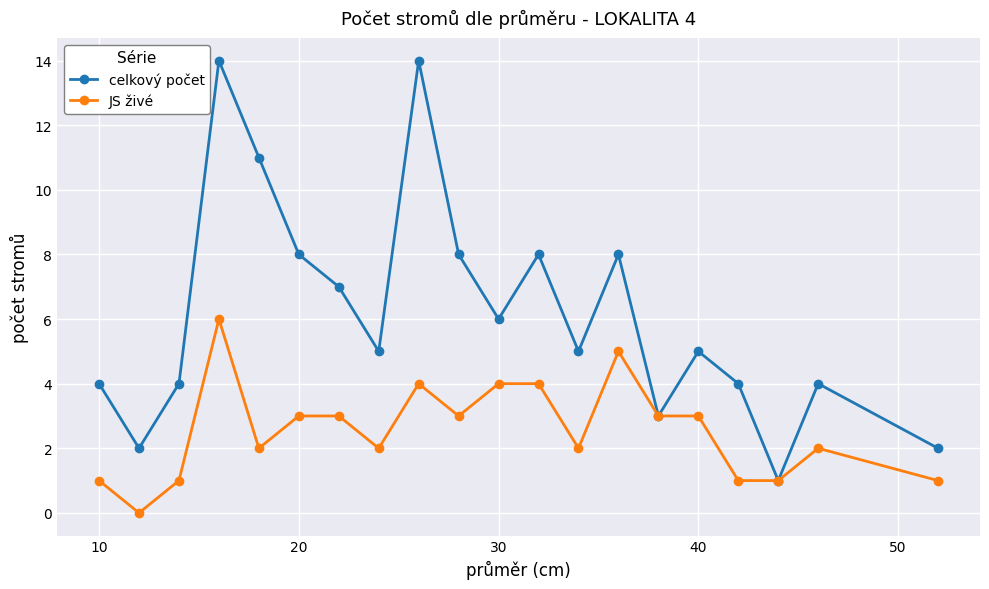

How many interior local valleys does the celkový počet series have?

6